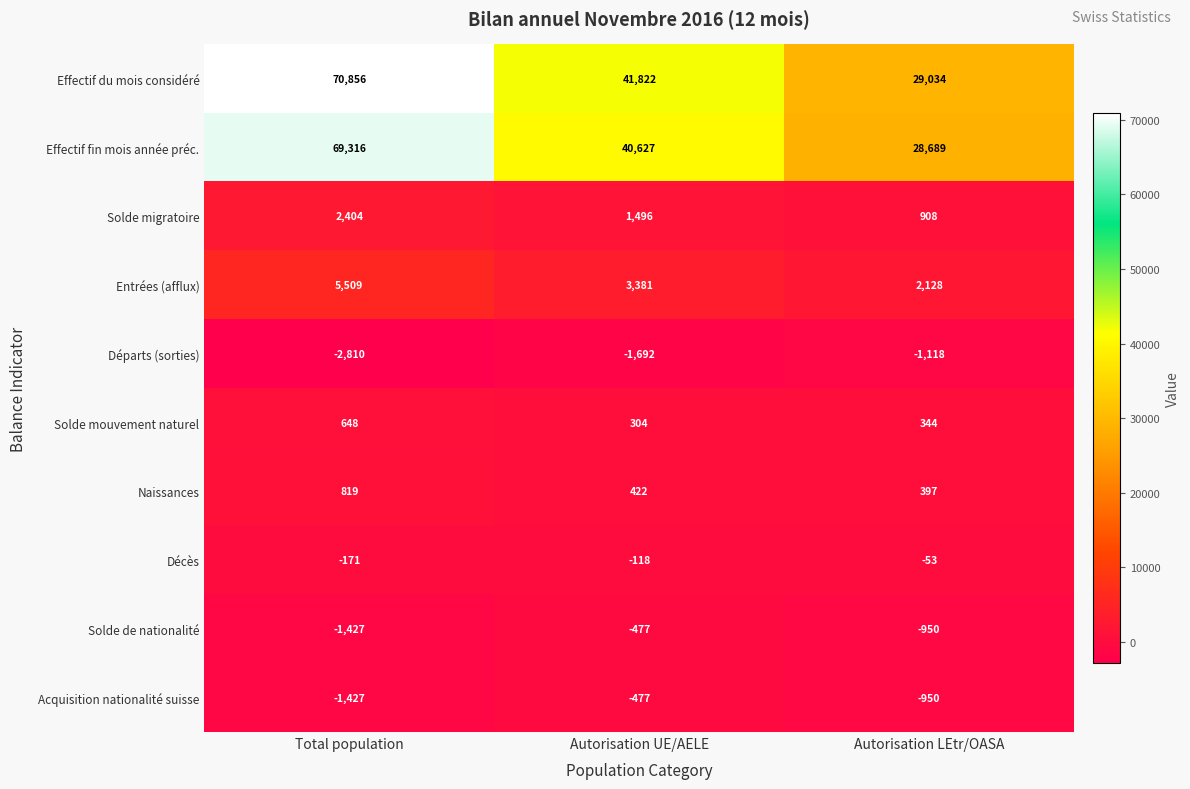

What is the sum of all Effectif fin mois année préc. values?

138632